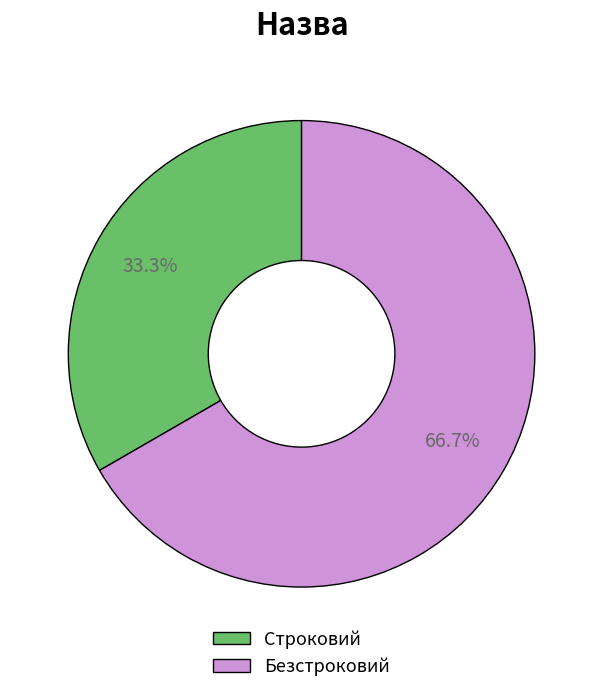

Count the number of slices in the pie.

2